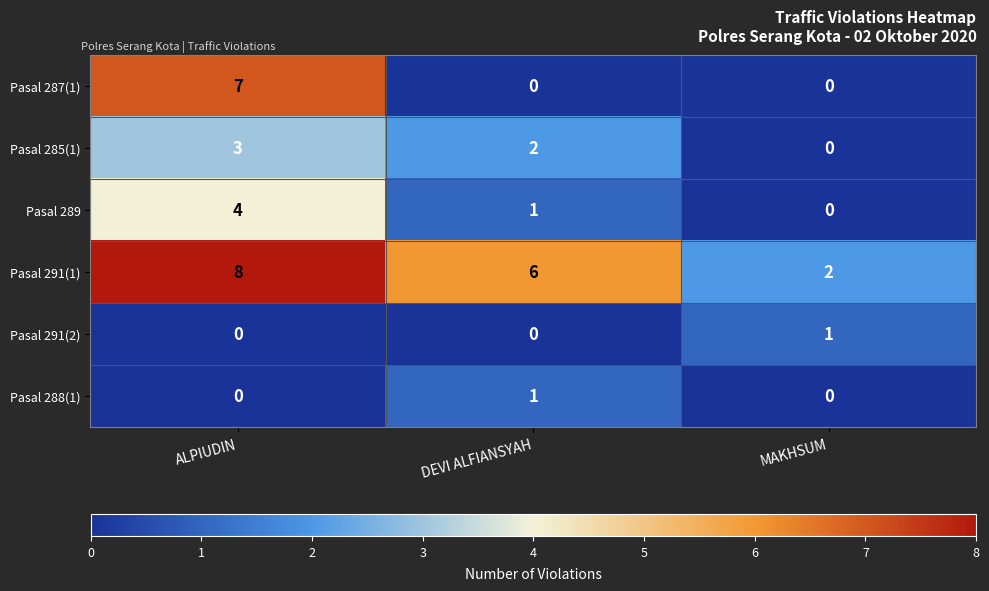

Is the value of Pasal 291(1) at ALPIUDIN greater than the value of Pasal 285(1) at MAKHSUM?

Yes